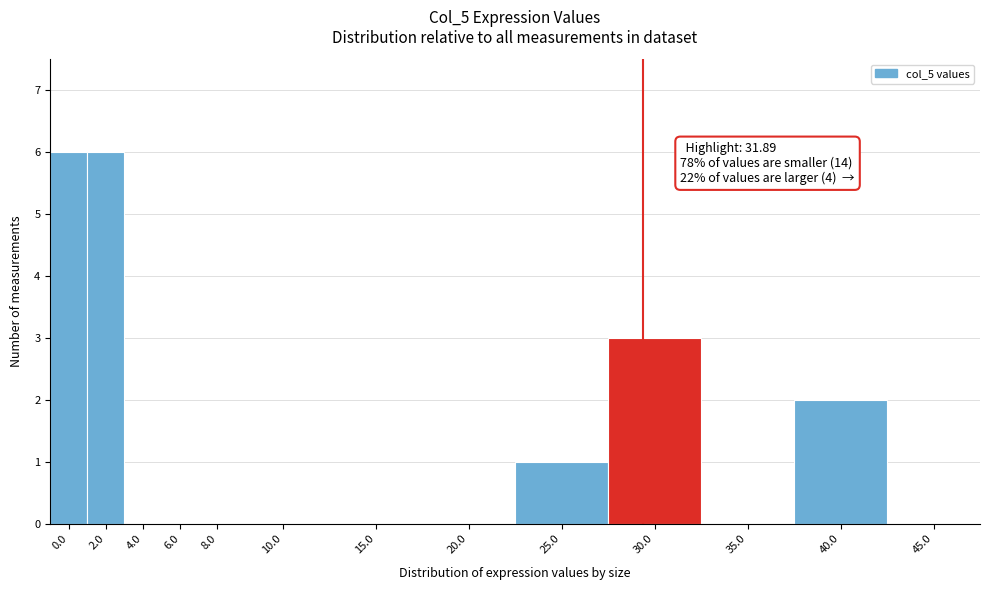

Reading right to left, what are all the values shown in this chart?

45.0=0	40.0=2	35.0=0	30.0=3	25.0=1	20.0=0	15.0=0	10.0=0	8.0=0	6.0=0	4.0=0	2.0=6	0.0=6